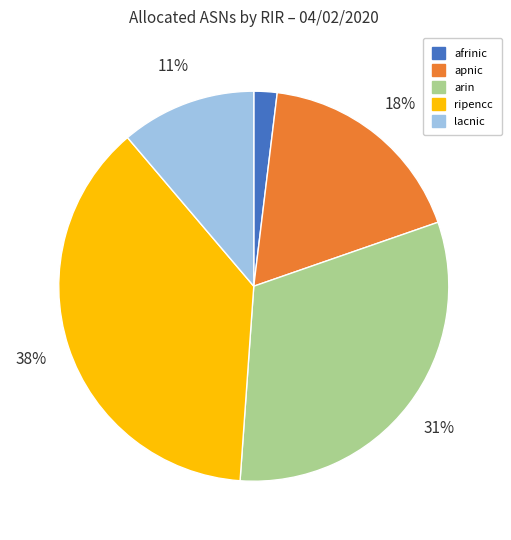

To the nearest percent, what percentage of the pie is ripencc?

38%